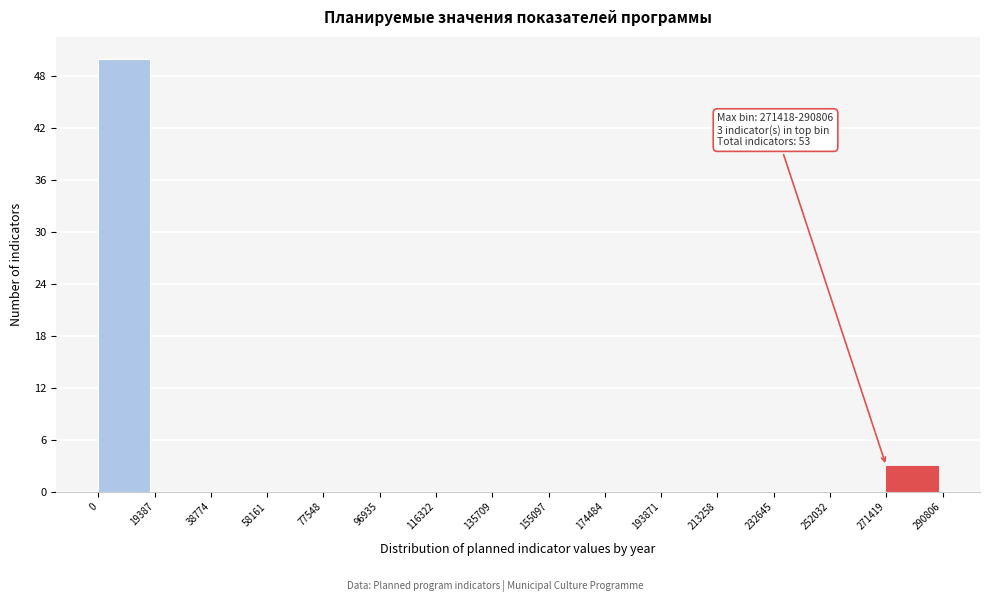

Over which range of the x-axis is the bar tallest?

0 to 19387